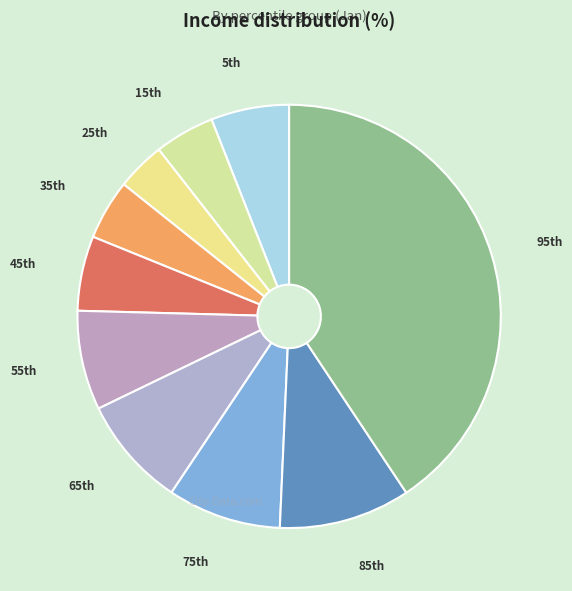

What is the smallest slice in the pie chart?

25th